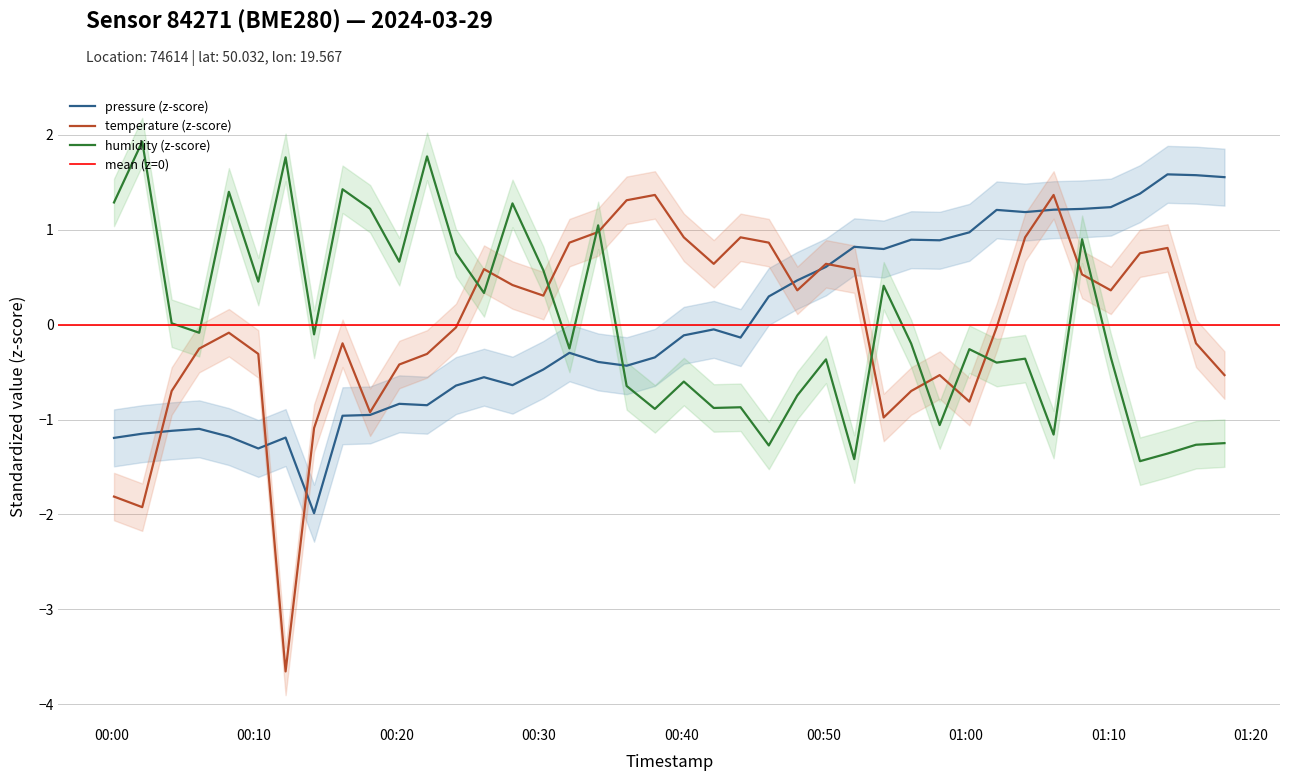

Which series ends up on top after the final intersection of humidity and temperature?

temperature